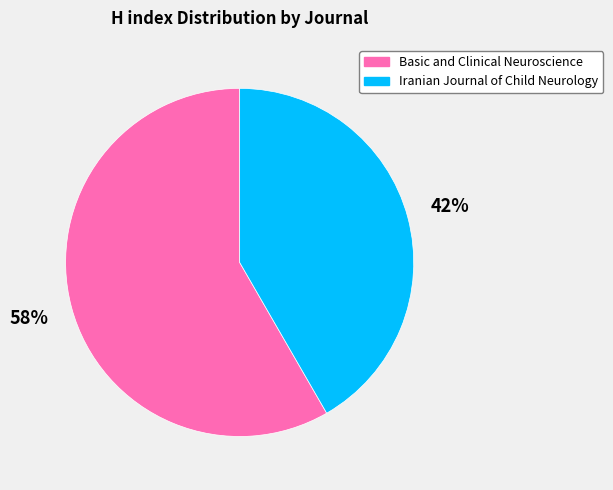

What percentage is the Basic and Clinical Neuroscience slice, to the nearest percent?

58%